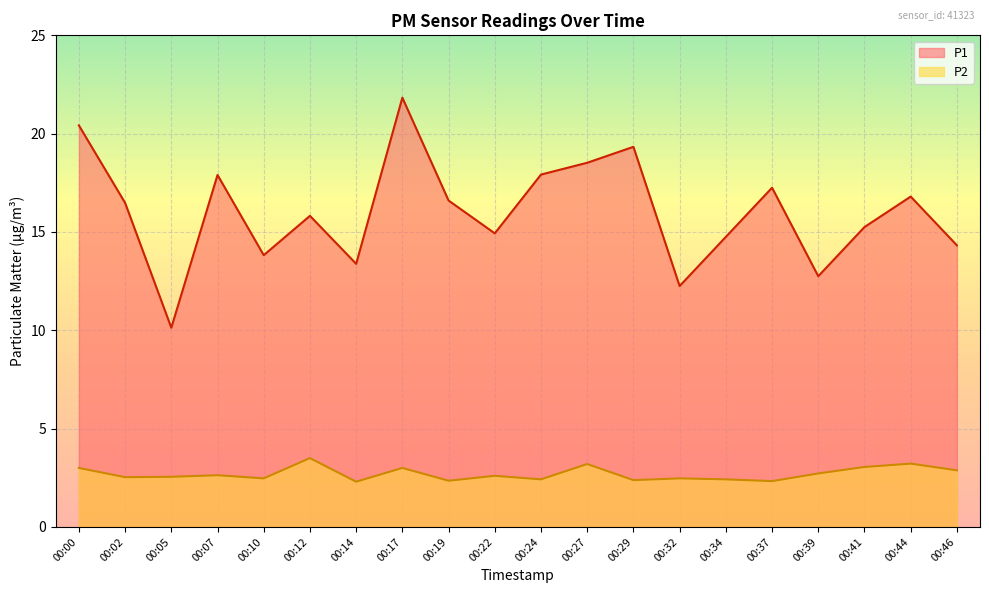

What are all the series names shown in the legend?

P1, P2